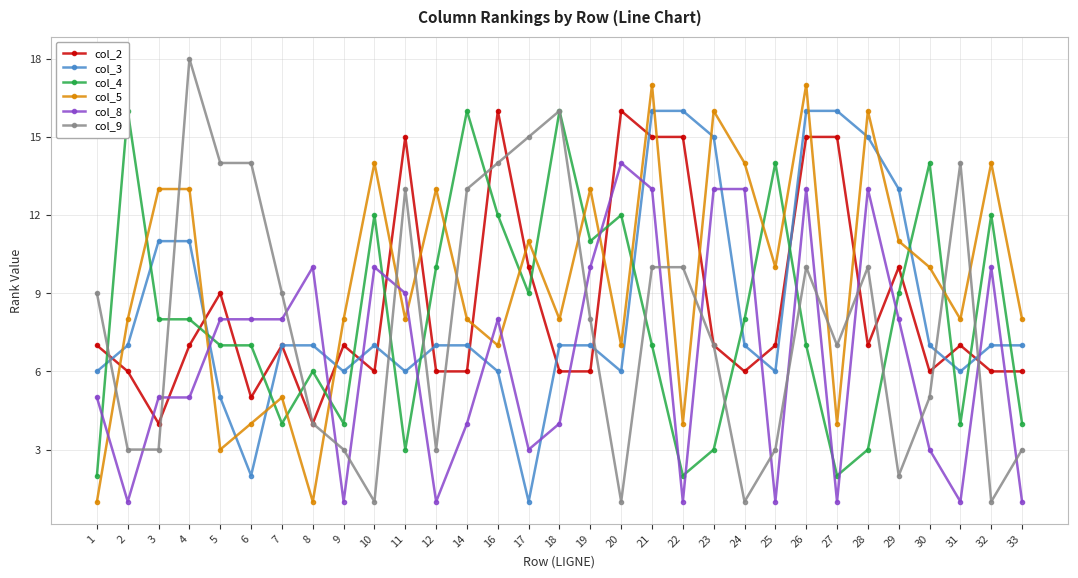

Where is col_5 nearest to the value 9?

2